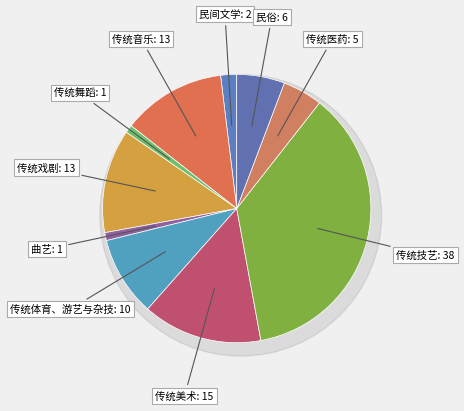

Combined, what portion of the pie is 传统舞蹈 and 传统戏剧?

13.5%